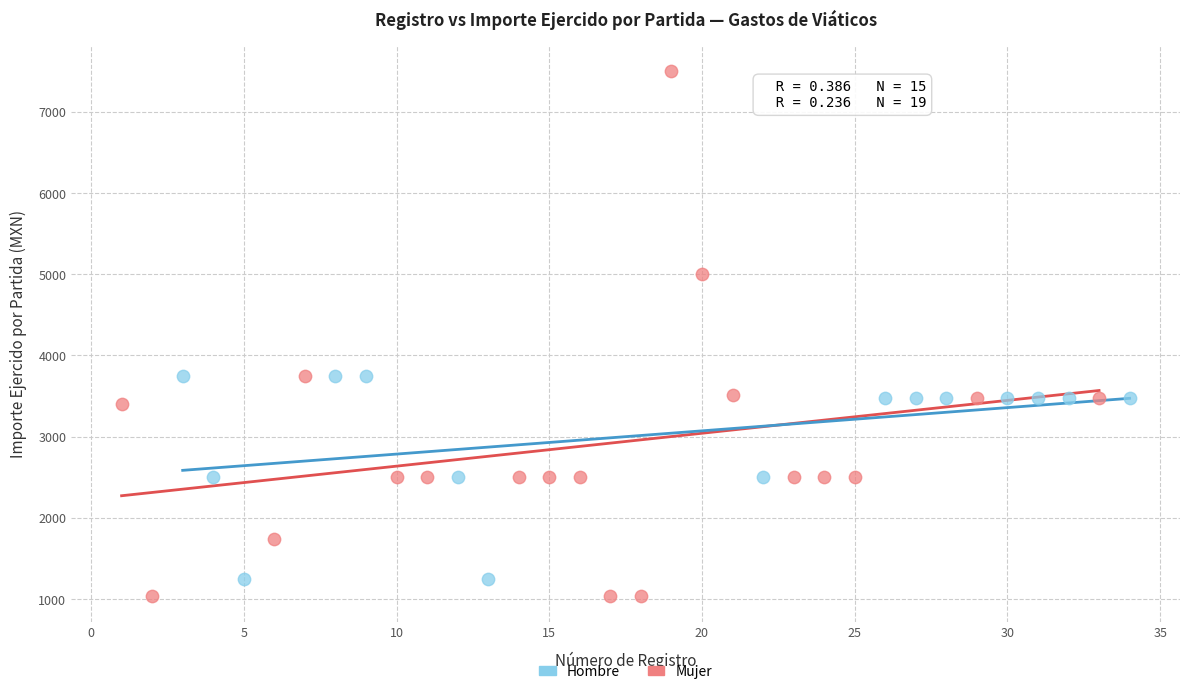

Which series has the largest Y range (max minus min)?

Mujer